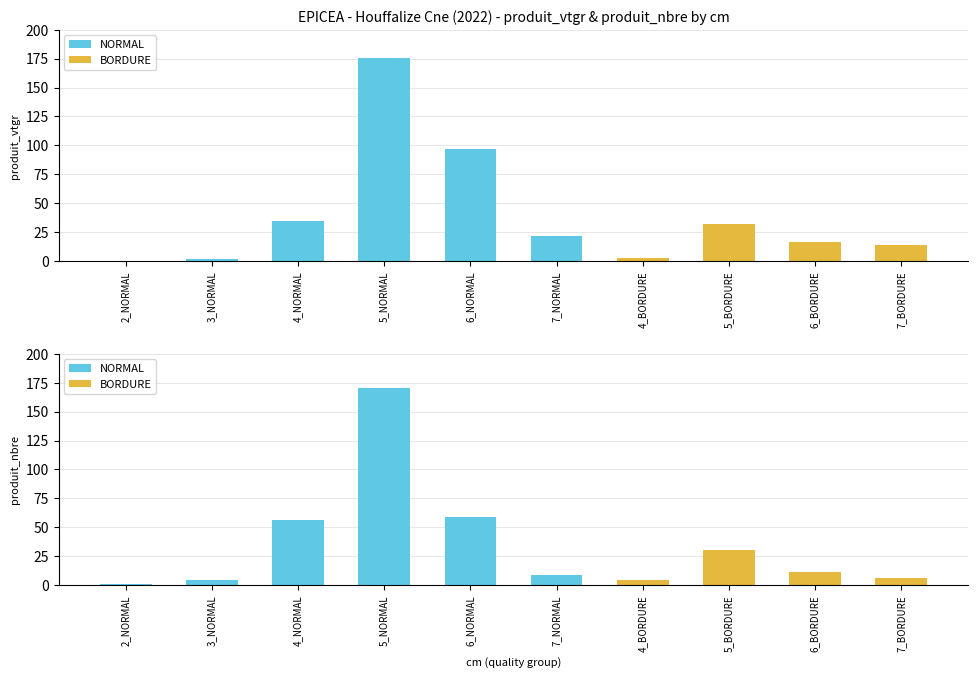

Reading right to left, transcribe all the data shown in this chart.

produit_vtgr: 13.9	16.8	31.7	2.4	21.3	96.7	175.2	34.2	1.5	0.3
produit_nbre: 6.0	11.0	30.0	4.0	9.0	59.0	170.0	56.0	4.0	1.0